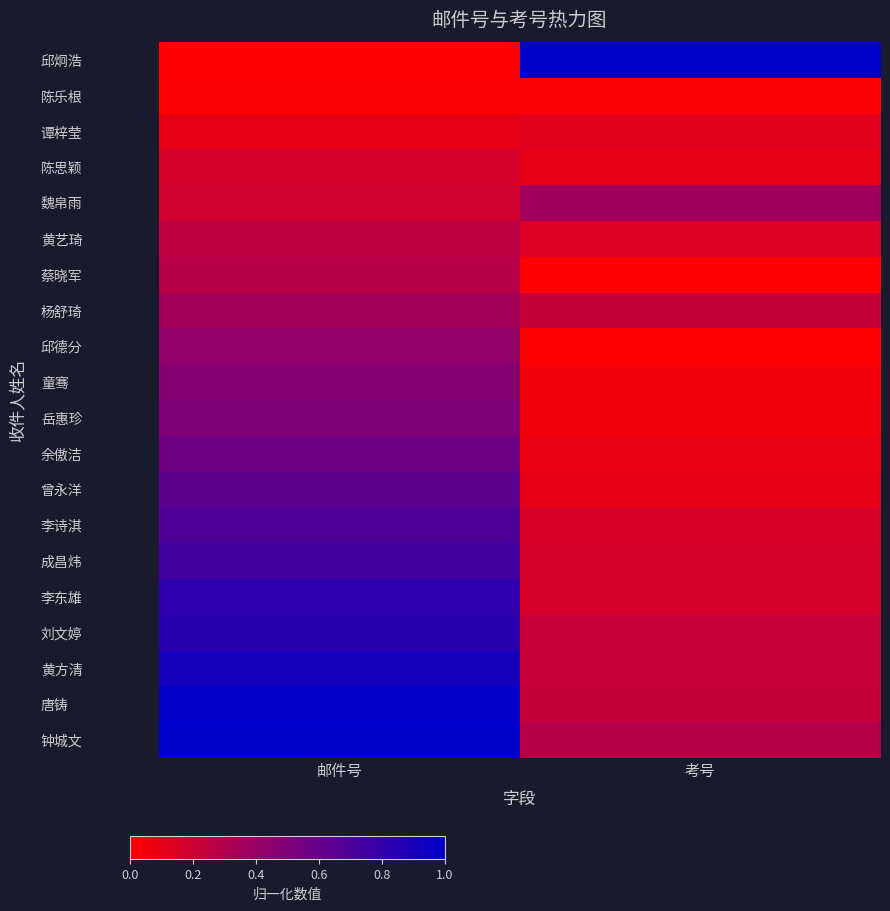

Reading right to left, what are all the values shown in this chart?

邱炯浩: 考号=1.0	邮件号=0.0
陈乐根: 考号=0.0	邮件号=0.0
谭梓莹: 考号=0.1	邮件号=0.1
陈思颖: 考号=0.1	邮件号=0.2
魏帛雨: 考号=0.4	邮件号=0.2
黄艺琦: 考号=0.1	邮件号=0.3
蔡晓军: 考号=0.0	邮件号=0.3
杨舒琦: 考号=0.2	邮件号=0.4
邱德分: 考号=0.0	邮件号=0.4
童骞: 考号=0.0	邮件号=0.5
岳惠珍: 考号=0.1	邮件号=0.5
余傲洁: 考号=0.1	邮件号=0.6
曾永洋: 考号=0.1	邮件号=0.6
李诗淇: 考号=0.2	邮件号=0.7
成昌炜: 考号=0.2	邮件号=0.7
李东雄: 考号=0.2	邮件号=0.8
刘文婷: 考号=0.2	邮件号=0.8
黄方清: 考号=0.2	邮件号=0.9
唐铸: 考号=0.2	邮件号=1.0
钟城文: 考号=0.3	邮件号=1.0